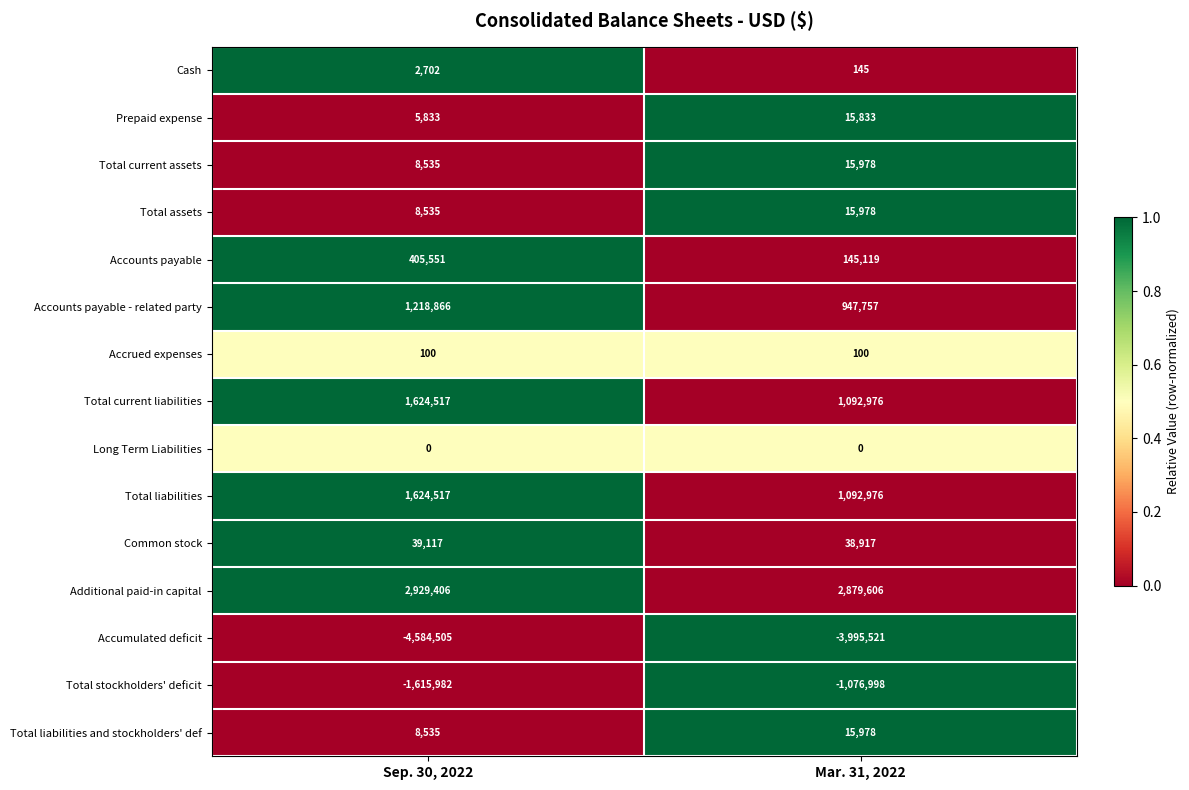

At which category is the sum across all series the highest?

Sep. 30, 2022